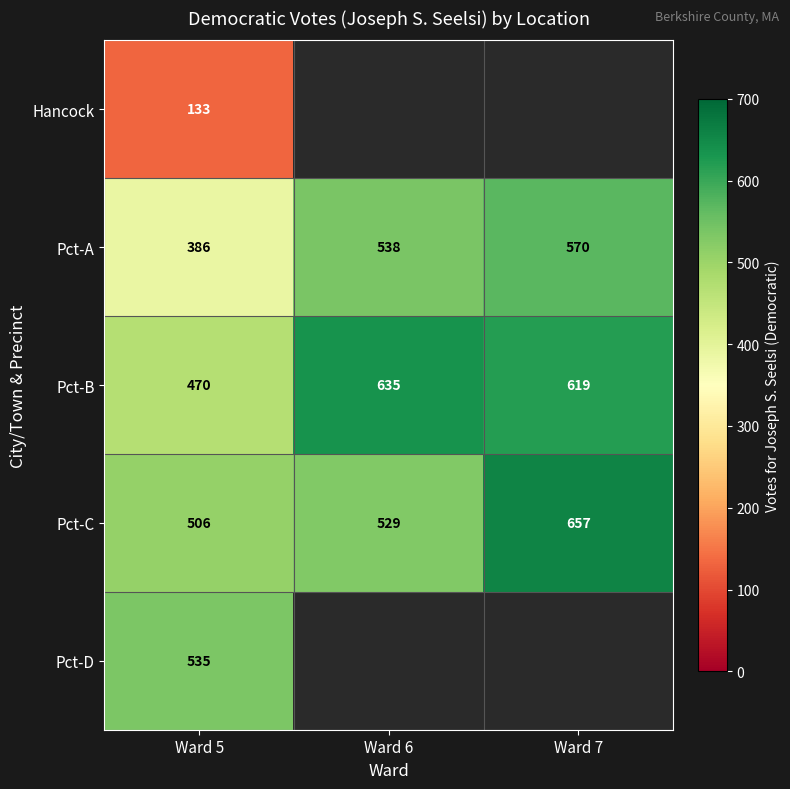

Which category has the lowest value in the Pct-A series?

Ward 5